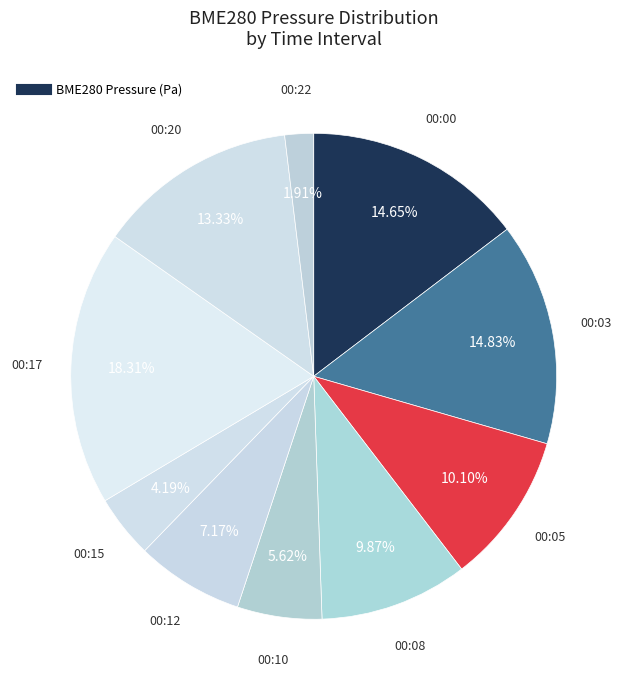

How many segments does this pie chart have?

10